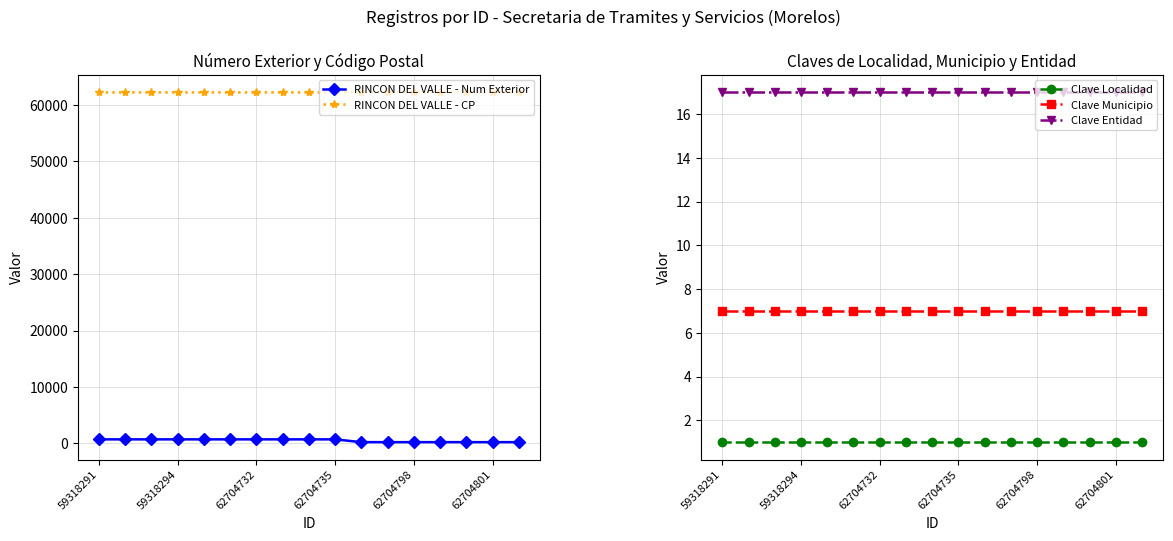

True or false: RINCON DEL VALLE - CP and RINCON DEL VALLE - Num Exterior cross at least once.

False